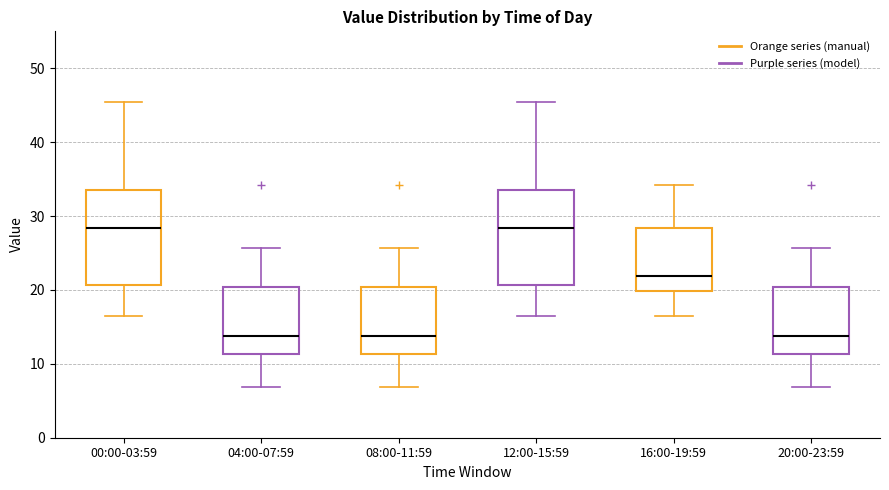

Reading left to right, read every box against the y-axis: the position of its median line, the range the box covers, and the ends of its whiskers. The values are not printed on the chart, so give them approximately, as read against the axis.

00:00-03:59: median 28, box 21 to 34, whiskers 17 to 46
04:00-07:59: median 14, box 11 to 20, whiskers 7 to 26
08:00-11:59: median 14, box 11 to 20, whiskers 7 to 26
12:00-15:59: median 28, box 21 to 34, whiskers 17 to 46
16:00-19:59: median 22, box 20 to 28, whiskers 17 to 34
20:00-23:59: median 14, box 11 to 20, whiskers 7 to 26